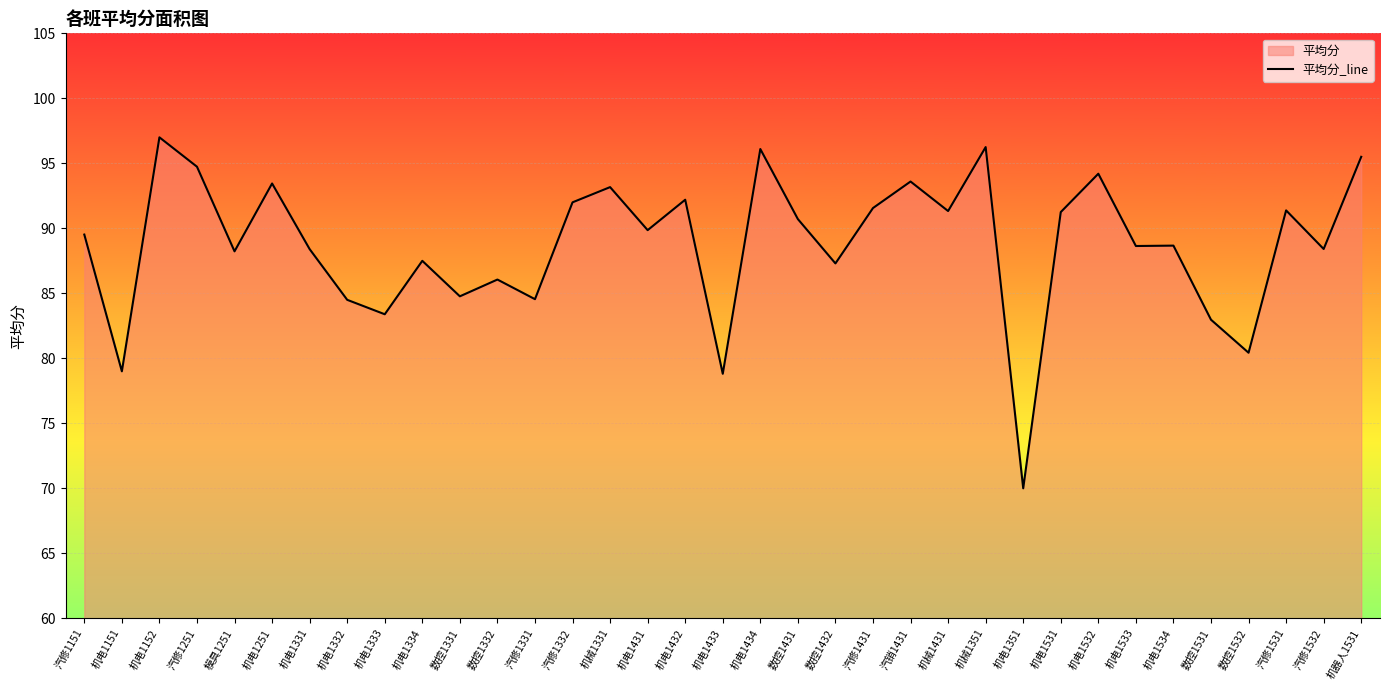

True or false: the data shows 83.0 at 数控1531.

True